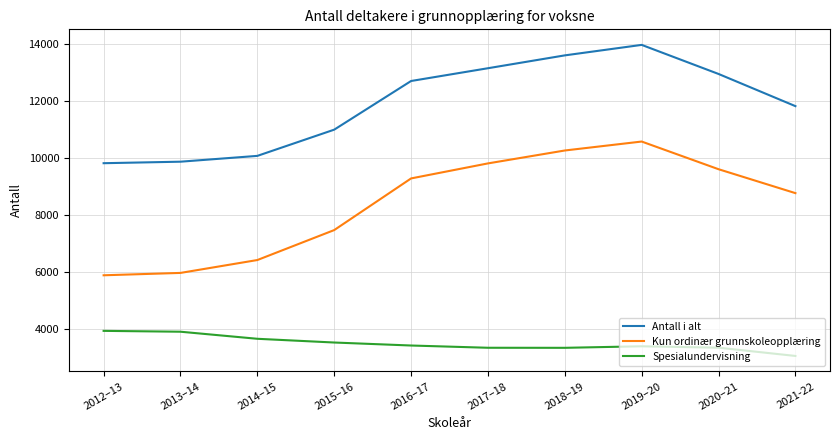

What is the difference between the second highest and minimum values in the Antall i alt series?

3783